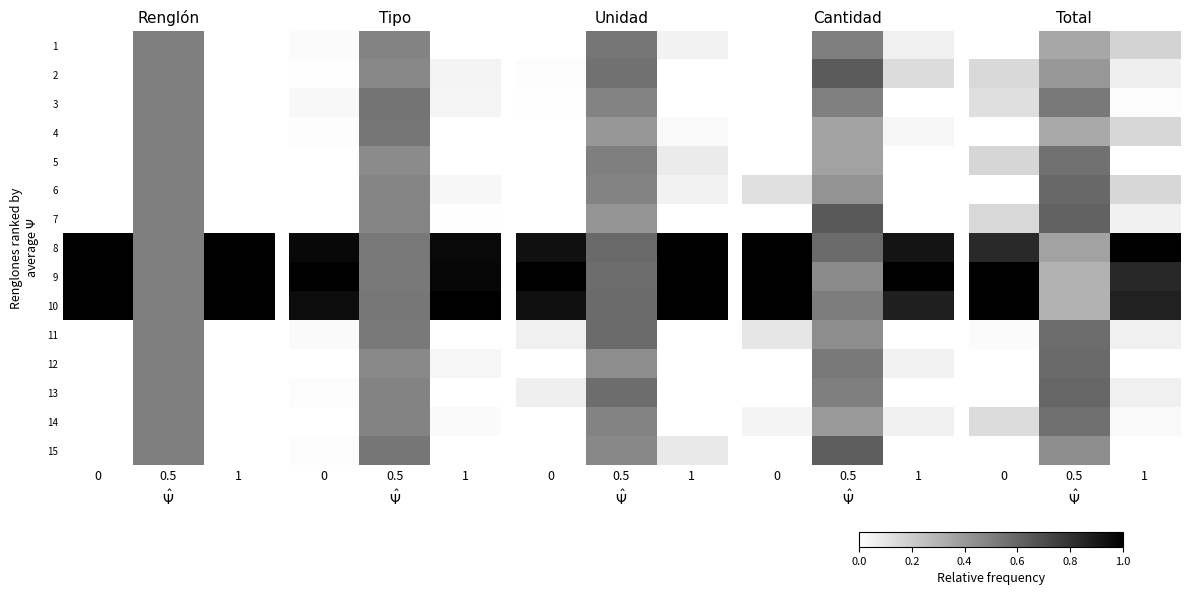

What is the maximum value shown in the chart?

1.0